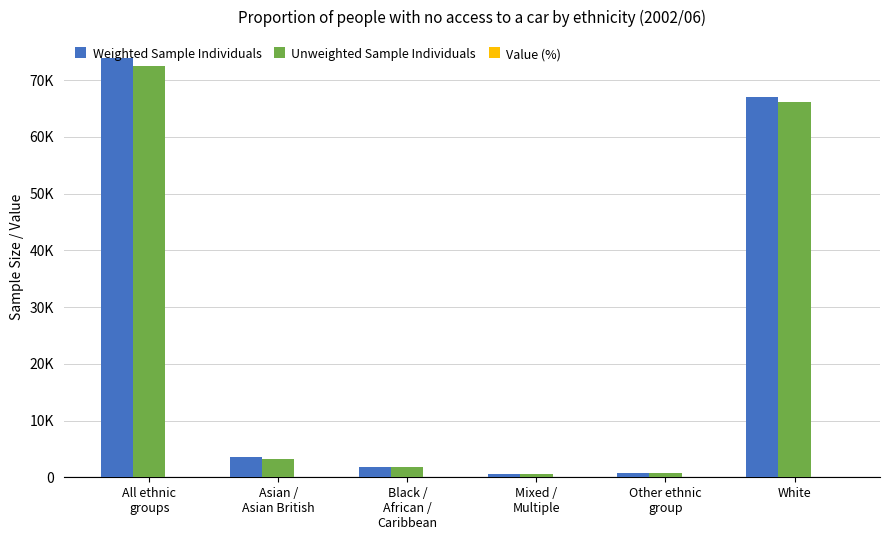

Reading right to left, list all the values displayed in this chart.

Weighted Sample Individuals: White=67069	Other ethnic
group=776	Mixed /
Multiple=655	Black /
African /
Caribbean=1832	Asian /
Asian British=3504	All ethnic
groups=73876
Unweighted Sample Individuals: White=66096	Other ethnic
group=726	Mixed /
Multiple=611	Black /
African /
Caribbean=1728	Asian /
Asian British=3298	All ethnic
groups=72497
Value (%): White=18	Other ethnic
group=37	Mixed /
Multiple=39	Black /
African /
Caribbean=40	Asian /
Asian British=23	All ethnic
groups=19